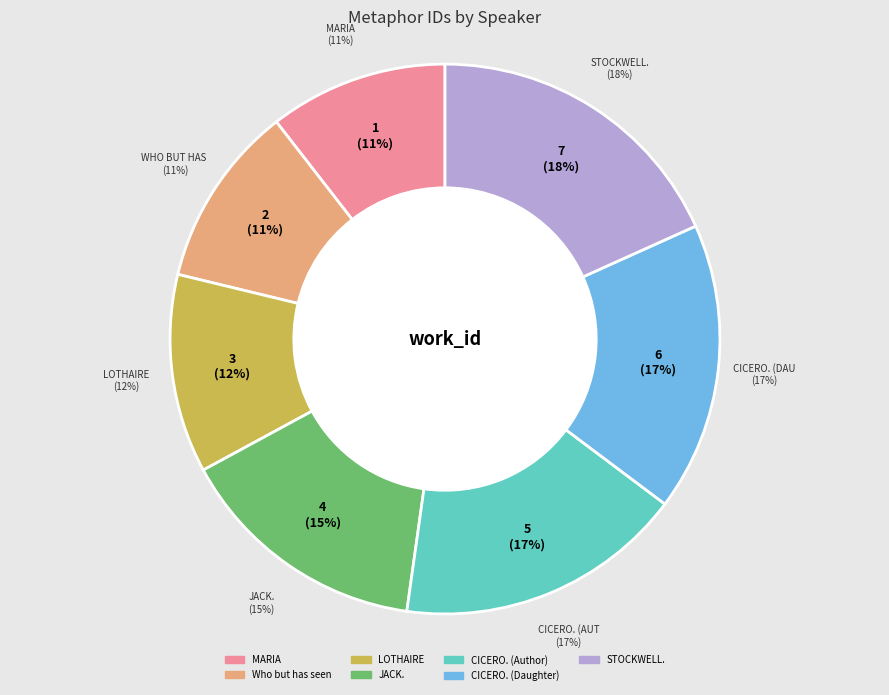

True or false: MARIA accounts for 11% of the total.

True